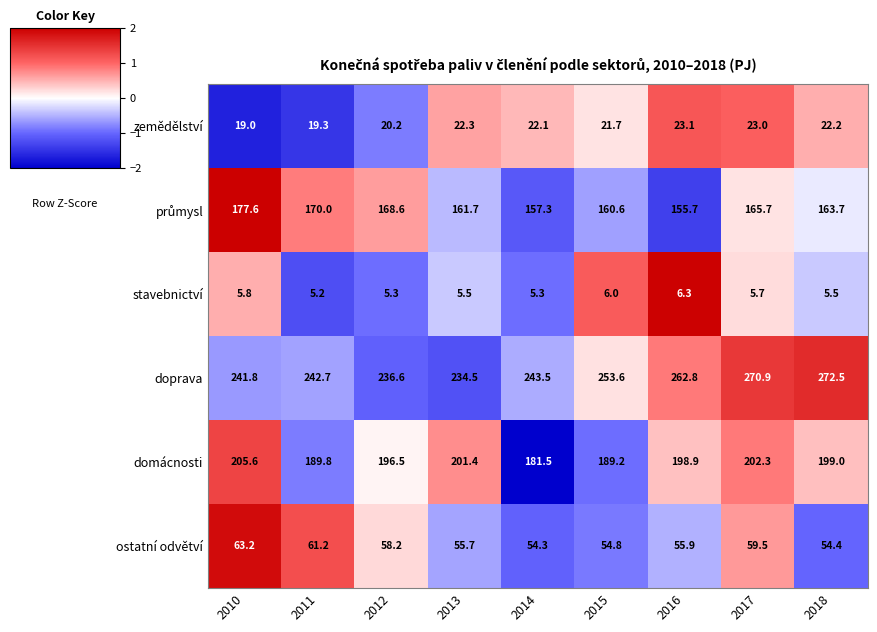

How many data points does each series have?

9